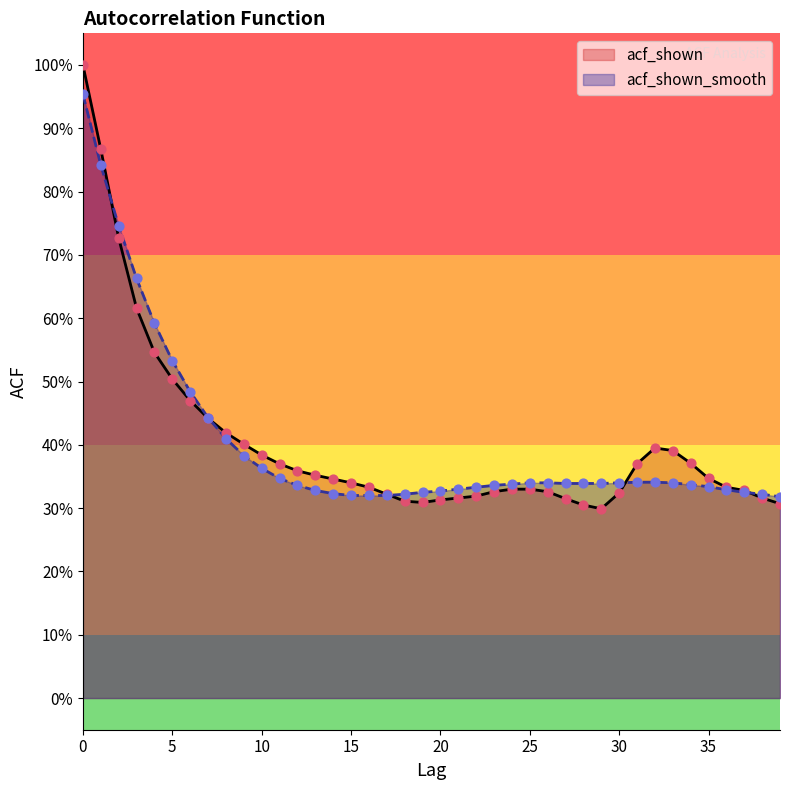

Is the value of acf_shown at 6 greater than the value of acf_shown_smooth at 30?

Yes